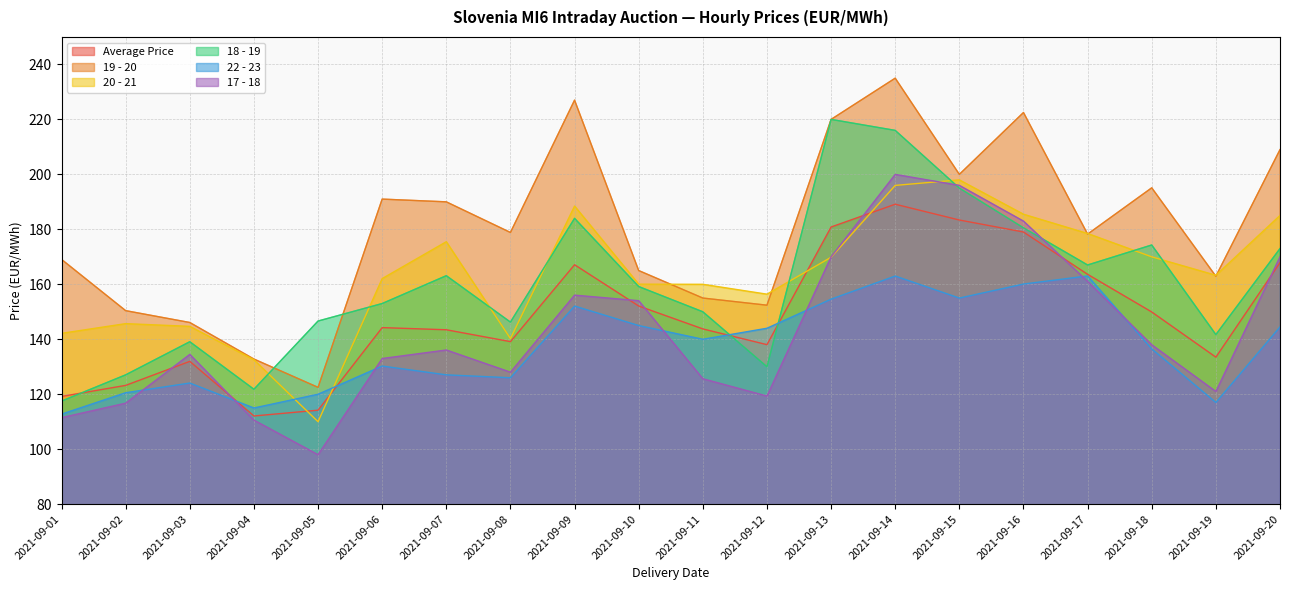

Which series changed the most between 2021-09-06 and 2021-09-17?

22 - 23